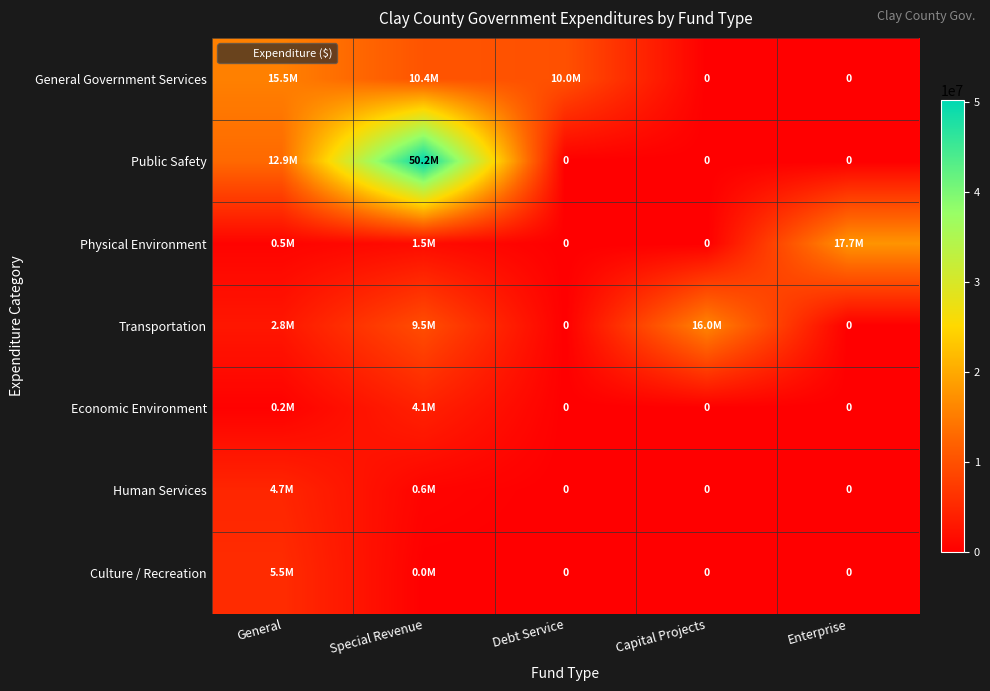

What is the average value of the Public Safety series?

12638301